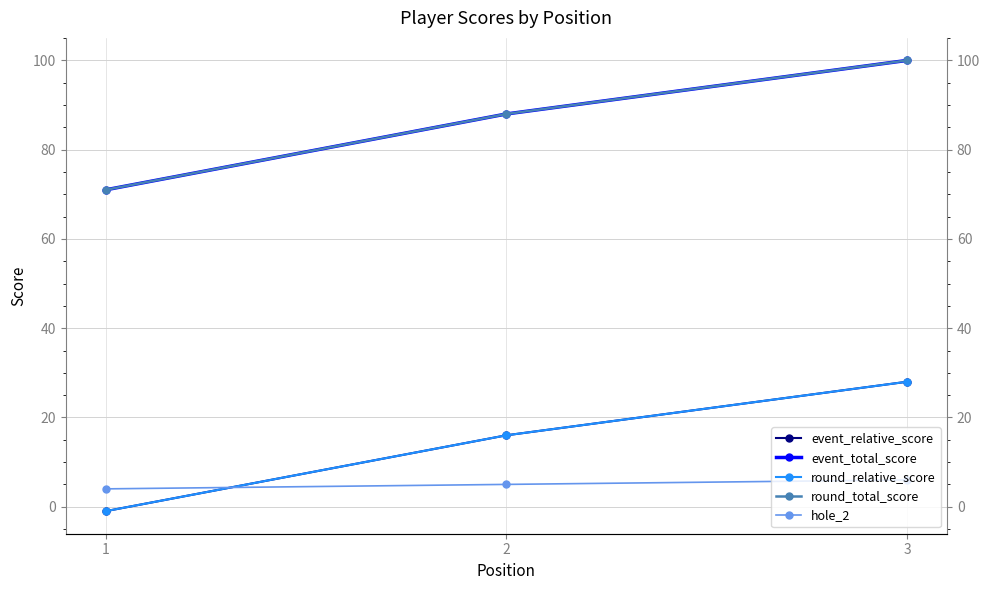

What is the value of the event_relative_score point at the 3rd from the left?

28